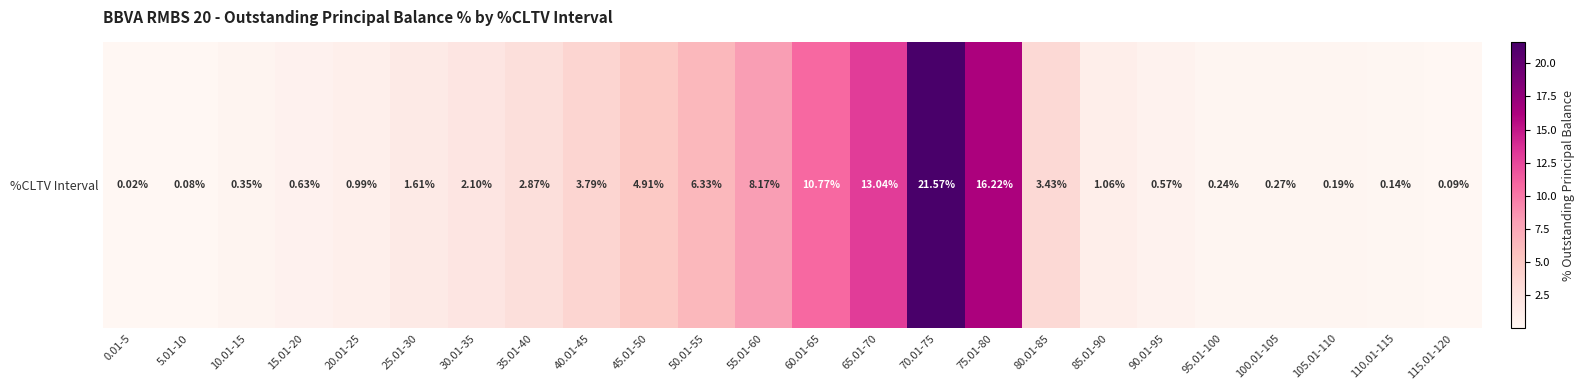

Read the value at 15.01-20.

0.6